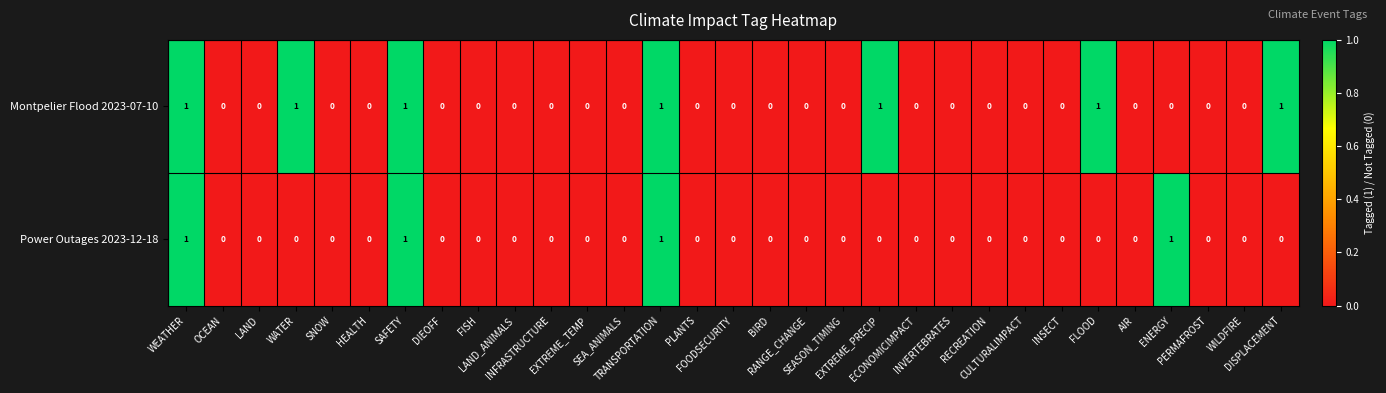

List the series in order of their overall mean, lowest first.

Power Outages 2023-12-18, Montpelier Flood 2023-07-10